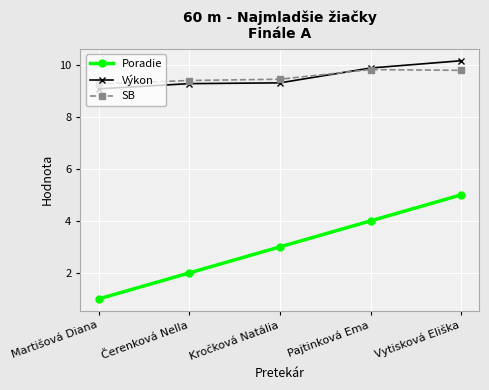

What is the minimum value for Výkon?

9.1